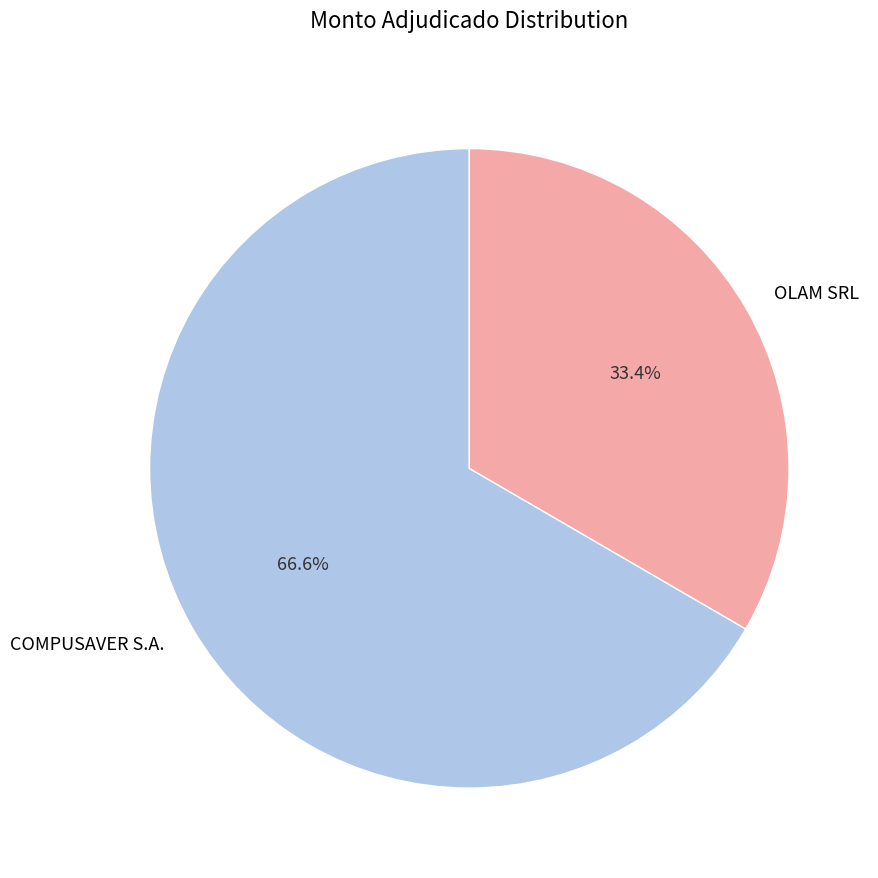

Which has a higher value, COMPUSAVER S.A. or OLAM SRL?

COMPUSAVER S.A.